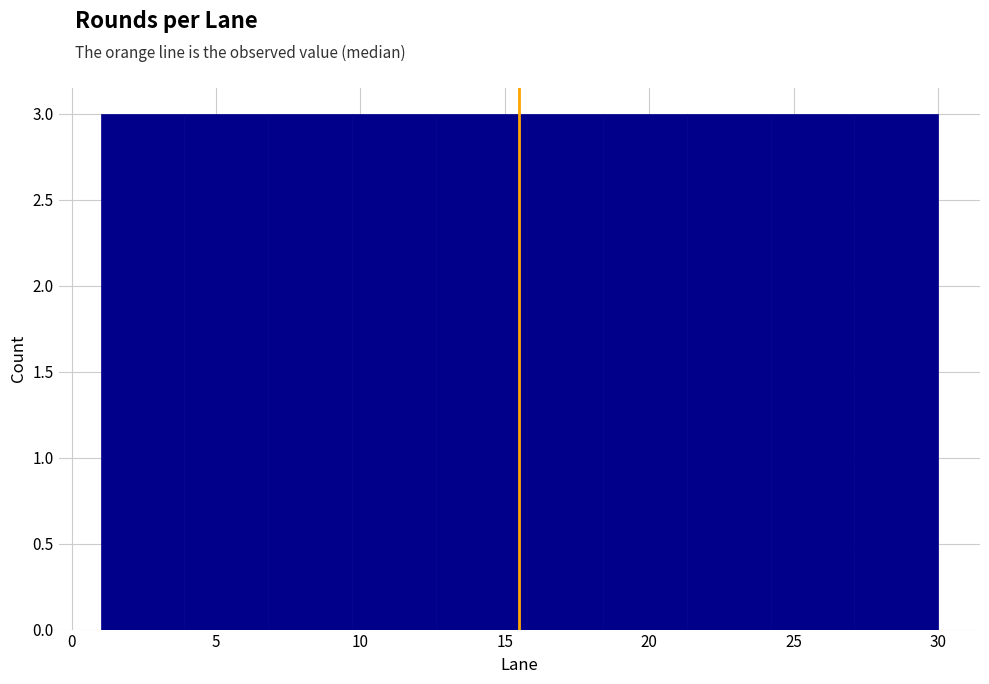

Reading left to right, list every bar in this chart as the range it spans on the x-axis followed by its height. Neither the bar edges nor the heights are printed on the chart, so give them approximately, as read against the axes.

1.0 to 3.9: 3
3.9 to 6.8: 3
6.8 to 9.7: 3
9.7 to 12.6: 3
12.6 to 15.5: 3
15.5 to 18.4: 3
18.4 to 21.3: 3
21.3 to 24.2: 3
24.2 to 27.1: 3
27.1 to 30.0: 3